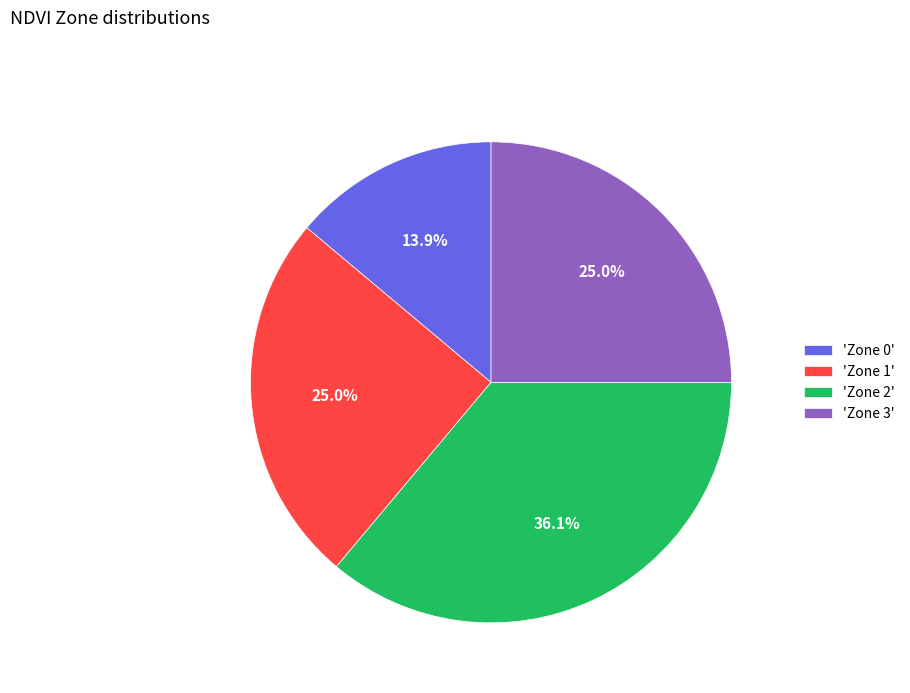

Which category has the biggest portion of the pie?

'Zone 2'